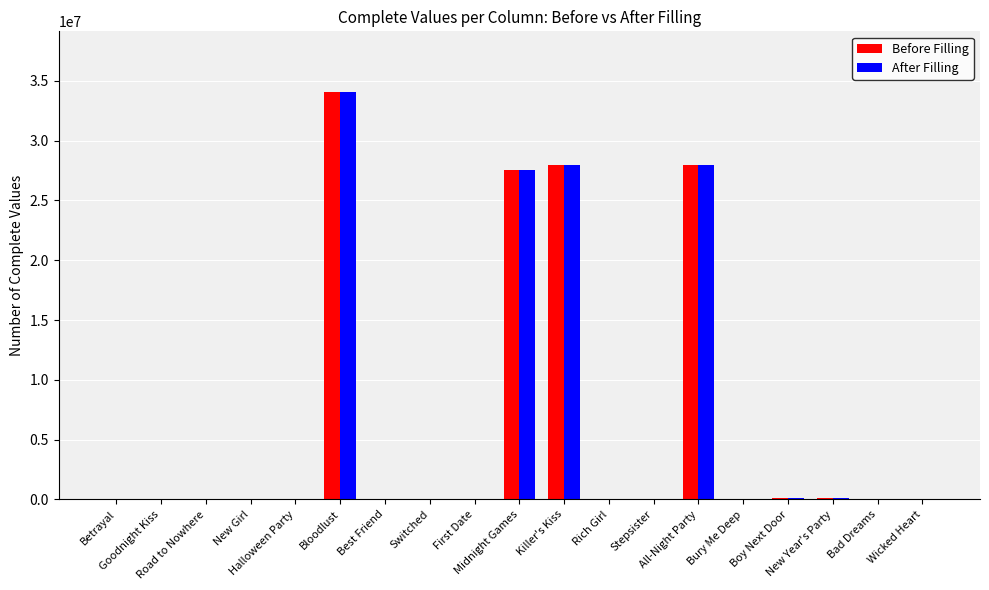

Does the chart contain stacked bars?

No